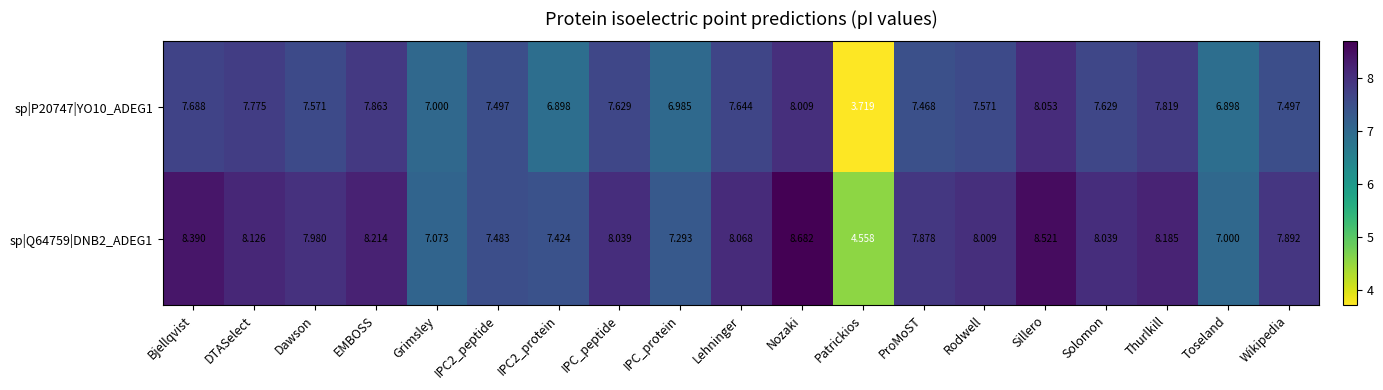

At how many categories does at least one series exceed 5?

18